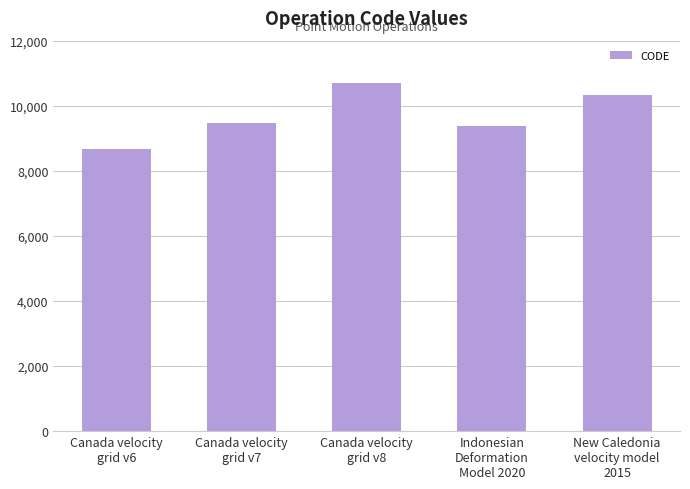

What is the maximum value shown in the chart?

10707